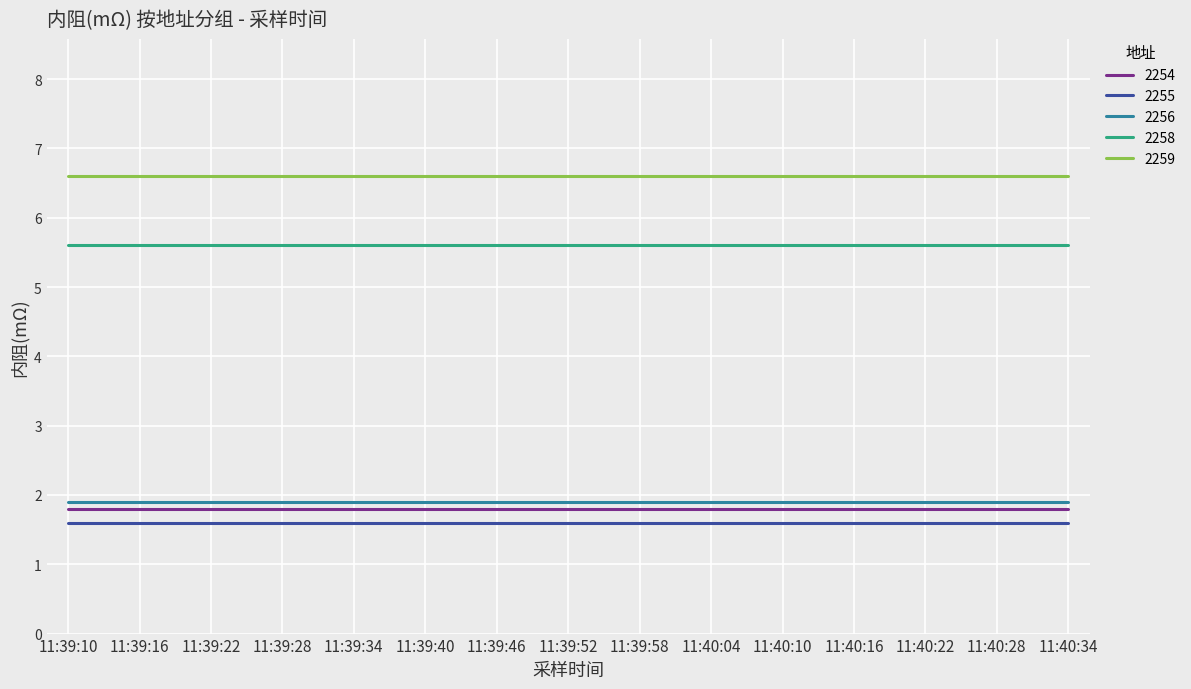

Does the chart have visible grid lines?

Yes